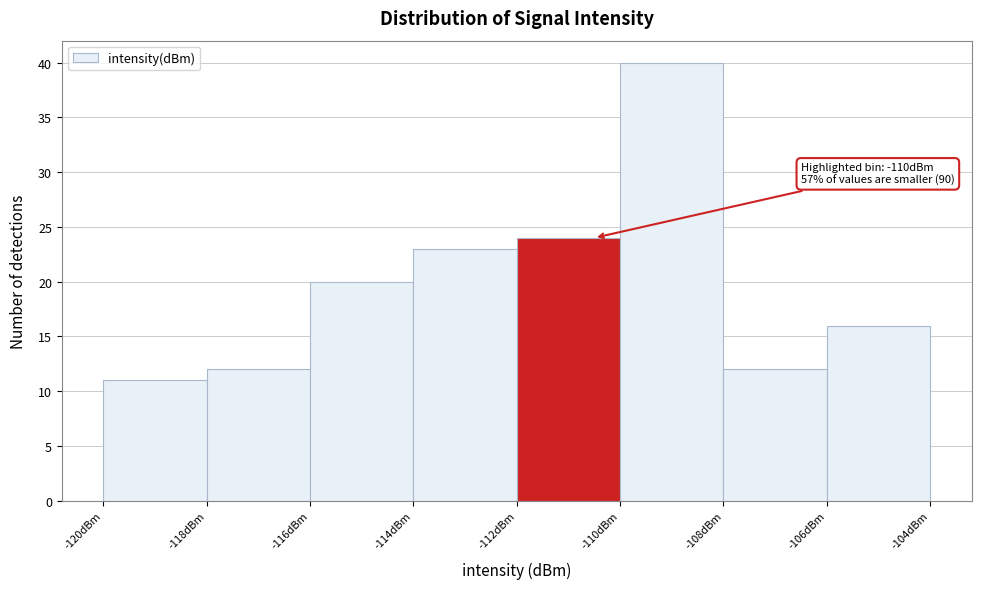

Reading left to right, list all the values displayed in this chart.

11	12	20	23	24	40	12	16